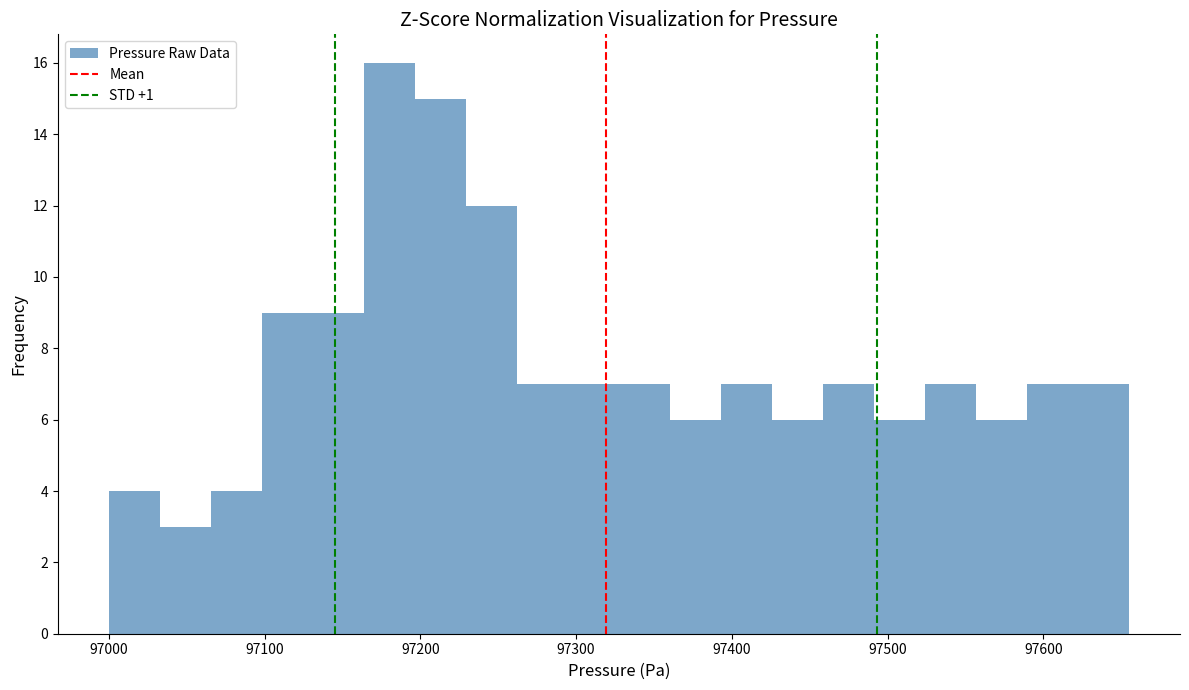

Read against the x-axis, roughly where is the centre of the tallest bar?

97180